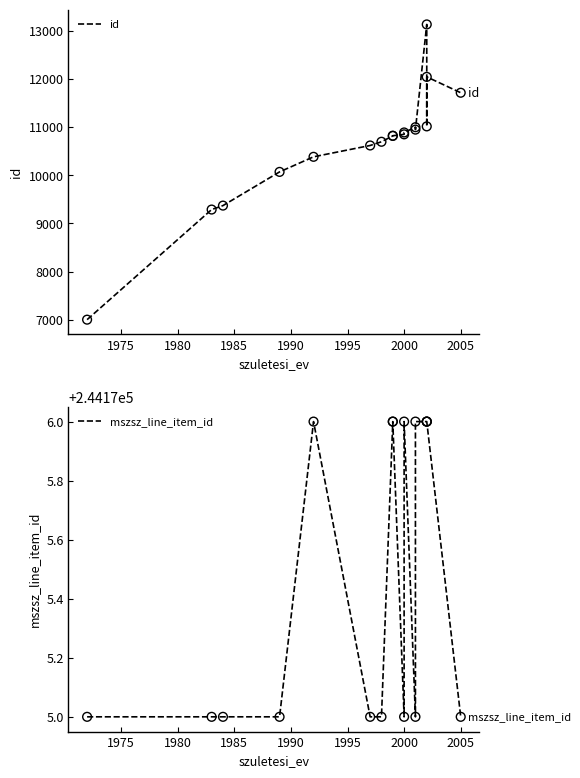

What are all the series names shown in the legend?

id, mszsz_line_item_id